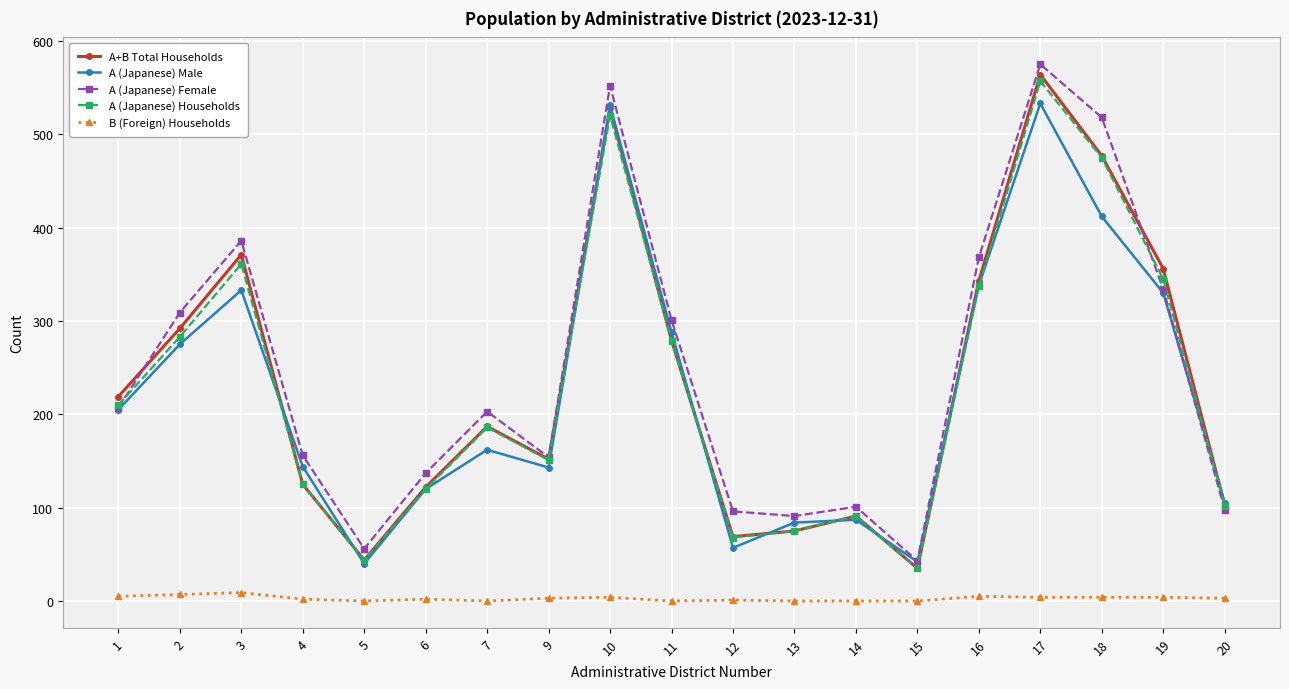

Which category has the highest value across all series?

17